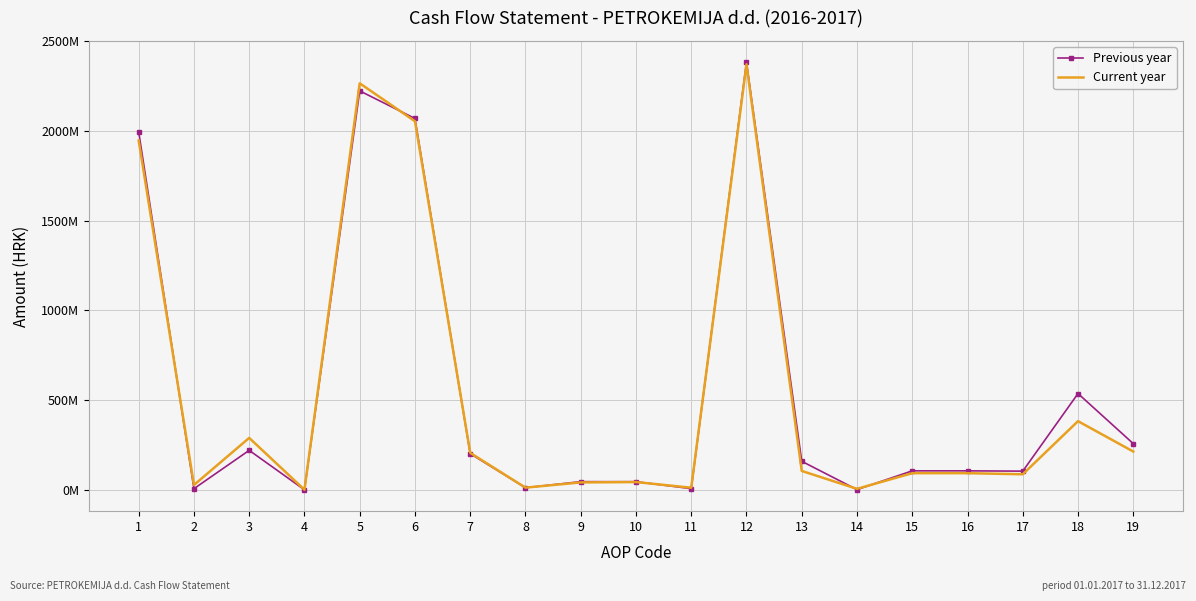

Reading left to right, list all the values displayed in this chart.

Previous year: 1995150376	6914953	220528428	770643	2223364400	2069461529	202096547	12211710	46054098	45857144	7138931	2382819959	159455559	1728206	106342374	106342374	104614168	536934785	257941089
Current year: 1946951251	27446652	289835029	1260859	2265493791	2054120083	206512274	12749291	41838198	43834953	12261696	2371316495	105822704	6095570	93268403	93280003	87184433	383093302	213914164